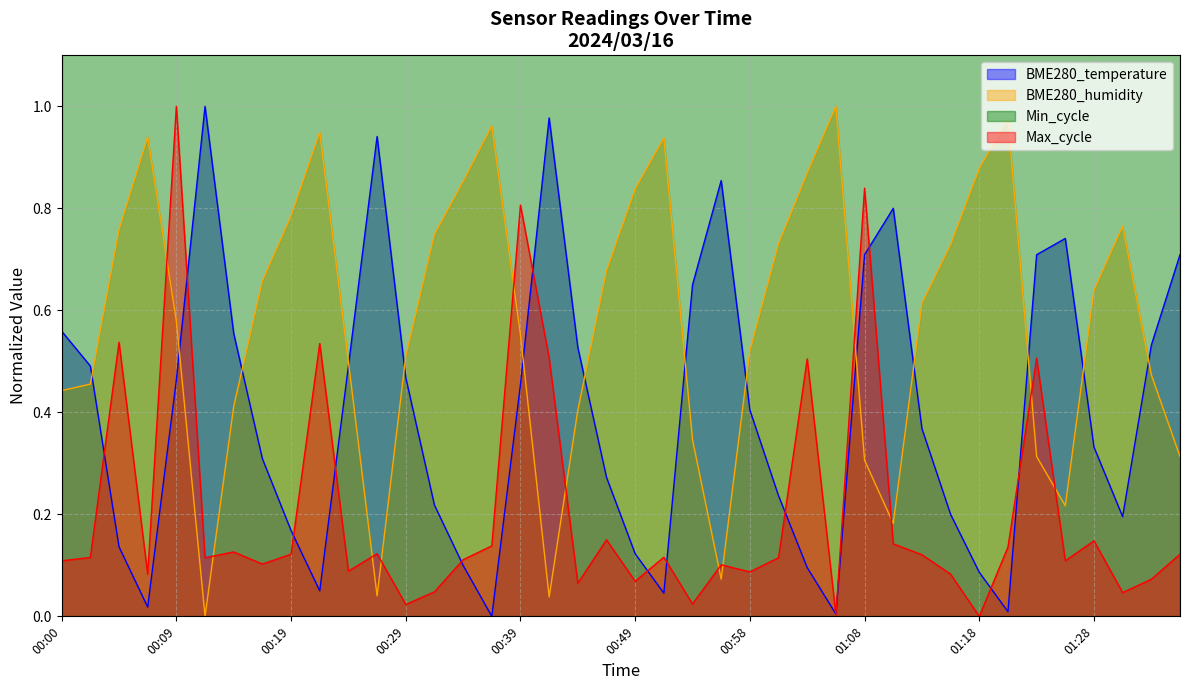

What is the difference between the Max_cycle values at 01:06 and 00:41?

0.5